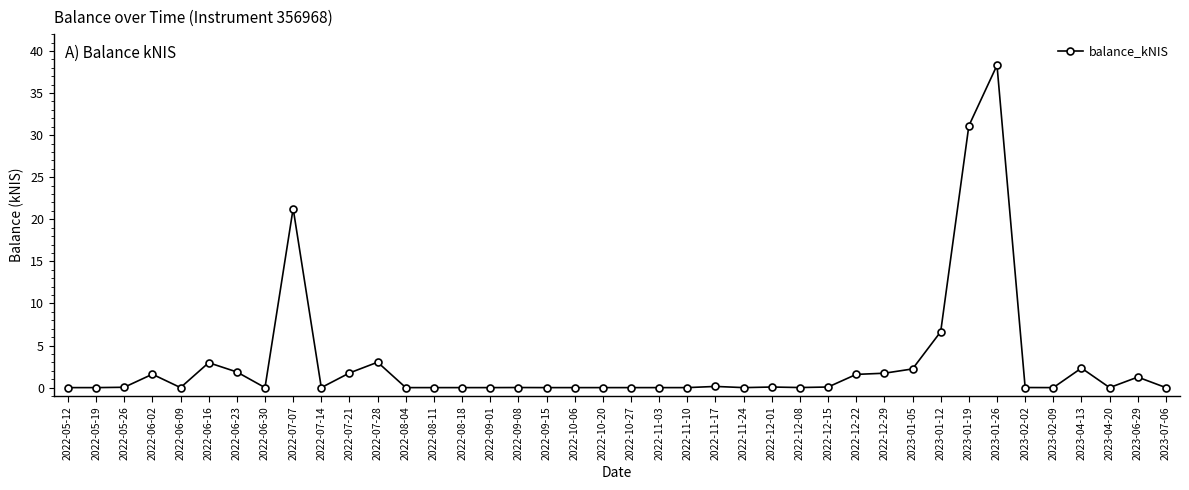

What position from the right is 2023-01-19?

8